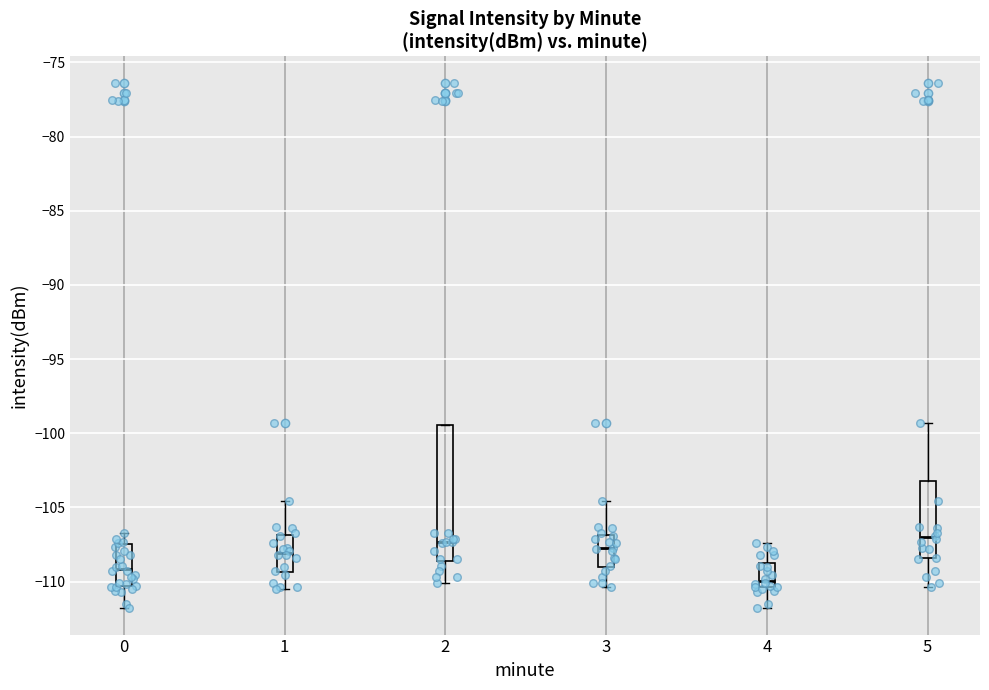

Comparing the boxes themselves (not the whiskers), which one is the tallest?

2